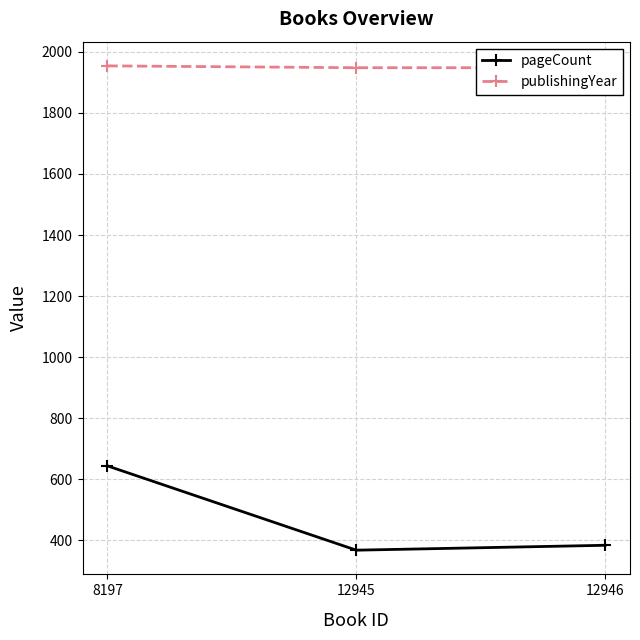

What is the sum of the publishingYear values at 8197 and 12946?

3902